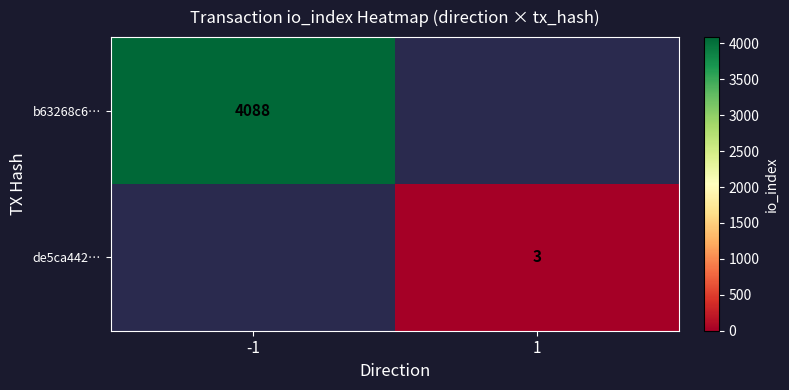

Is it true that b63268c6… equals 4088 at -1?

True